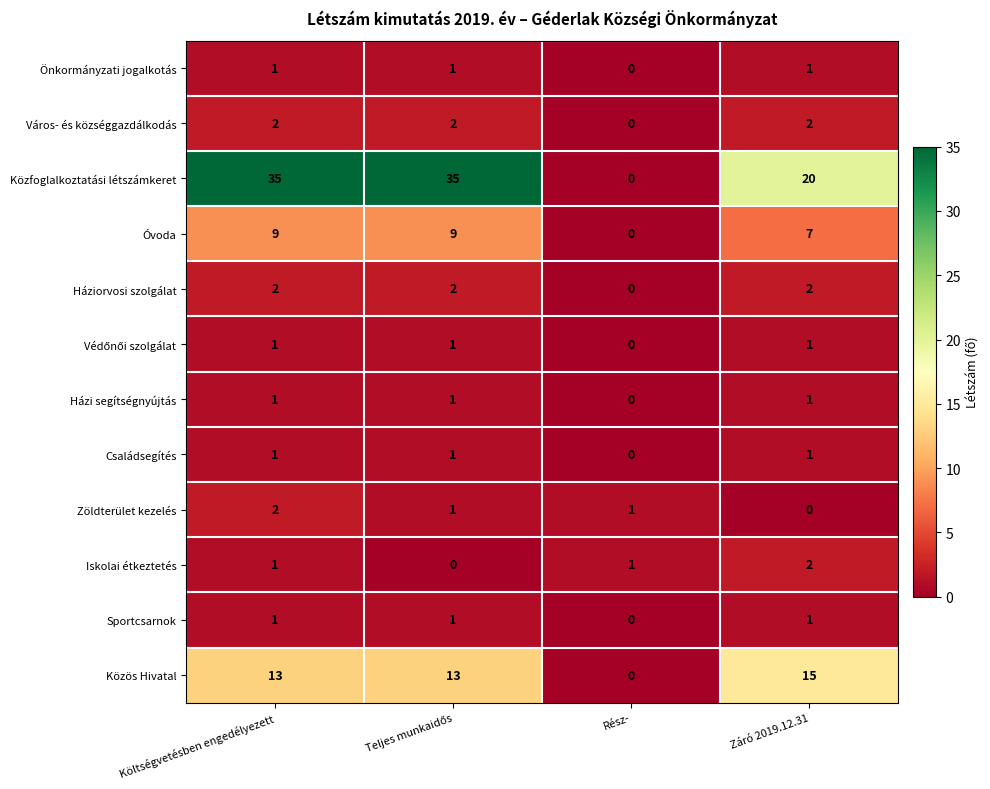

At which label is Önkormányzati jogalkotás closest to 0?

Rész-